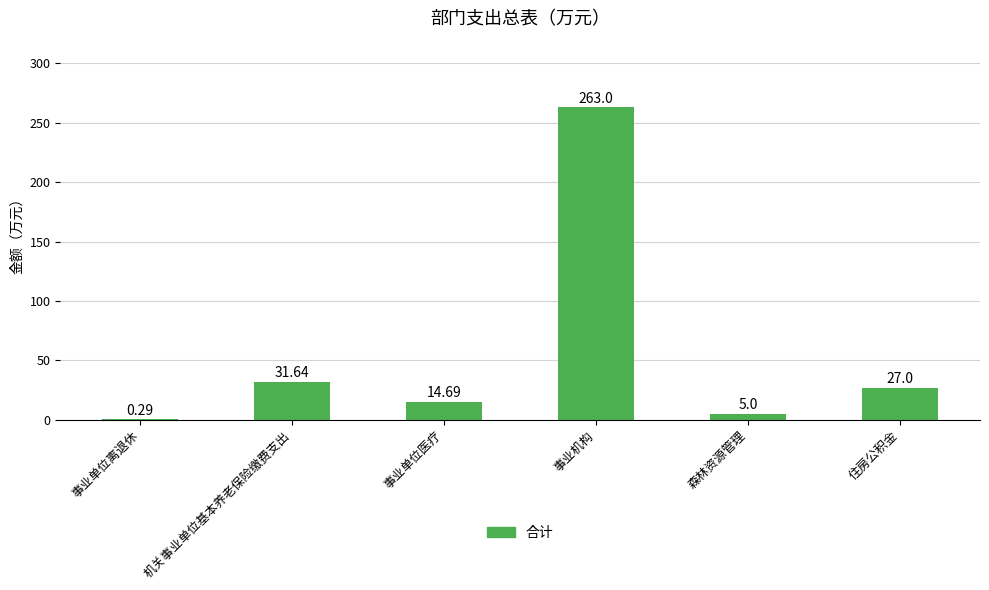

At which label does the data first exceed 27?

机关事业单位基本养老保险缴费支出